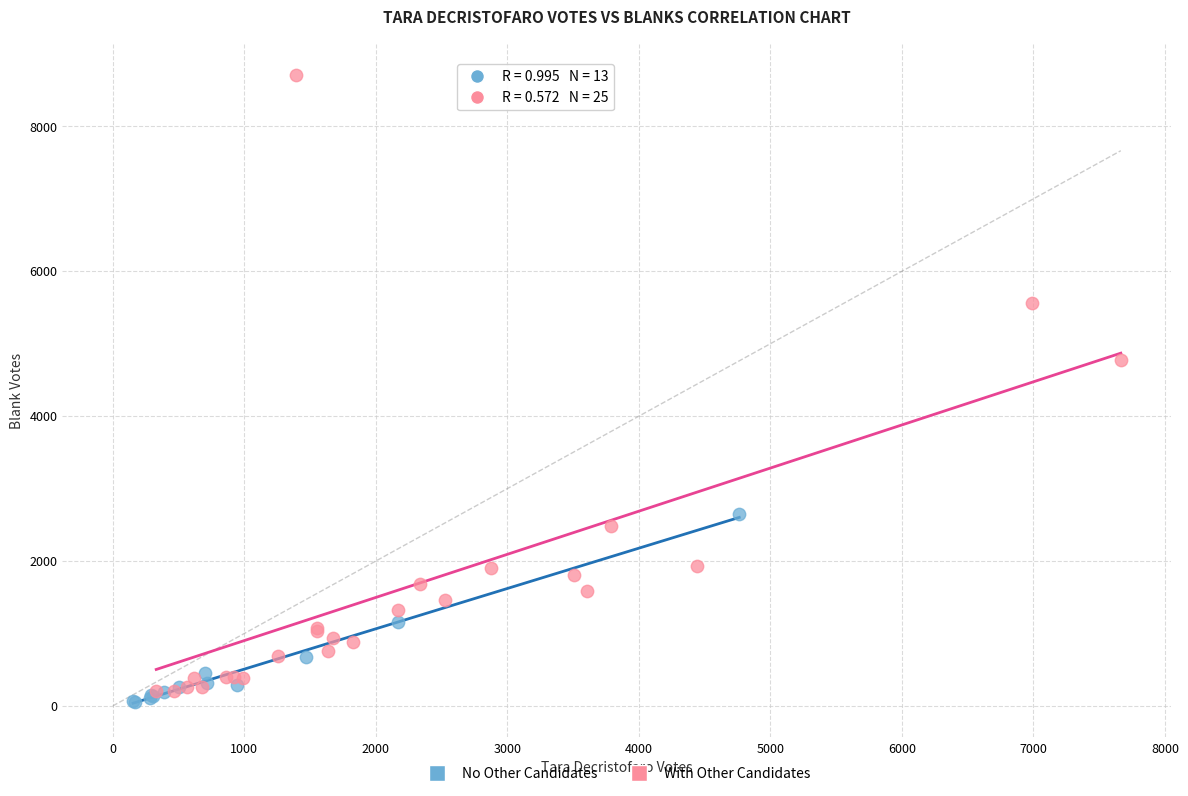

Which series has the largest Y range (max minus min)?

With Other Candidates